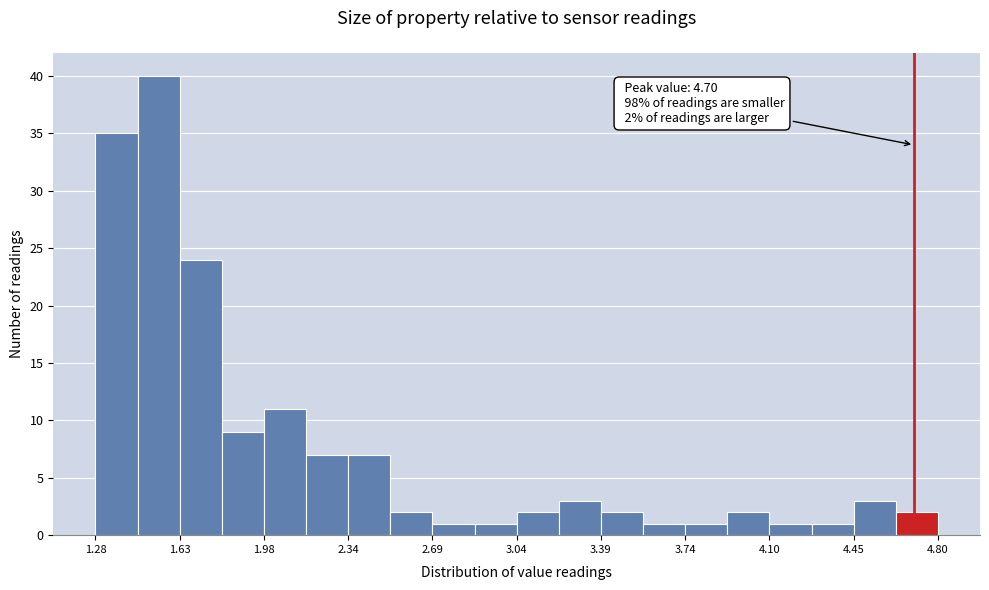

Read against the x-axis, roughly where is the centre of the tallest bar?

1.55